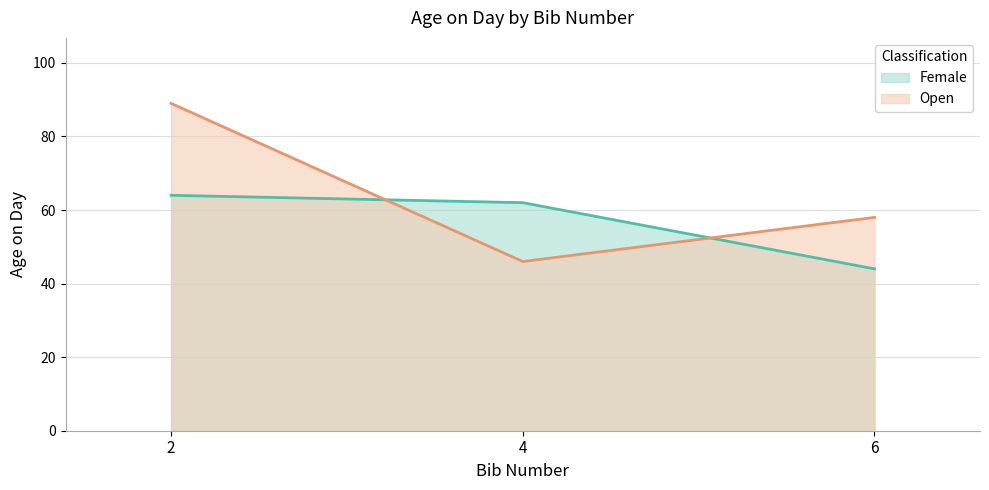

How many lines are shown in the chart?

2